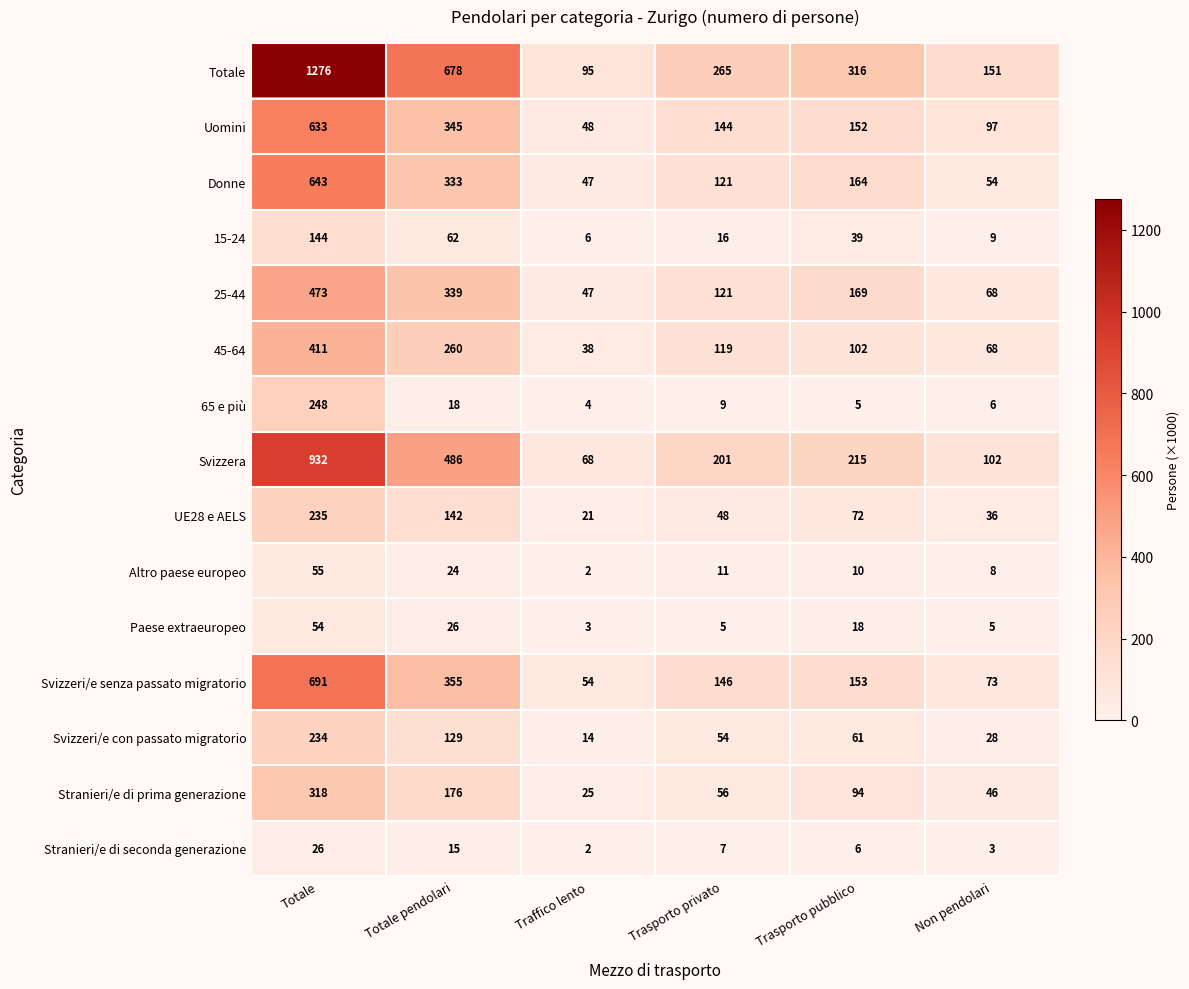

How many data points does each series have?

6